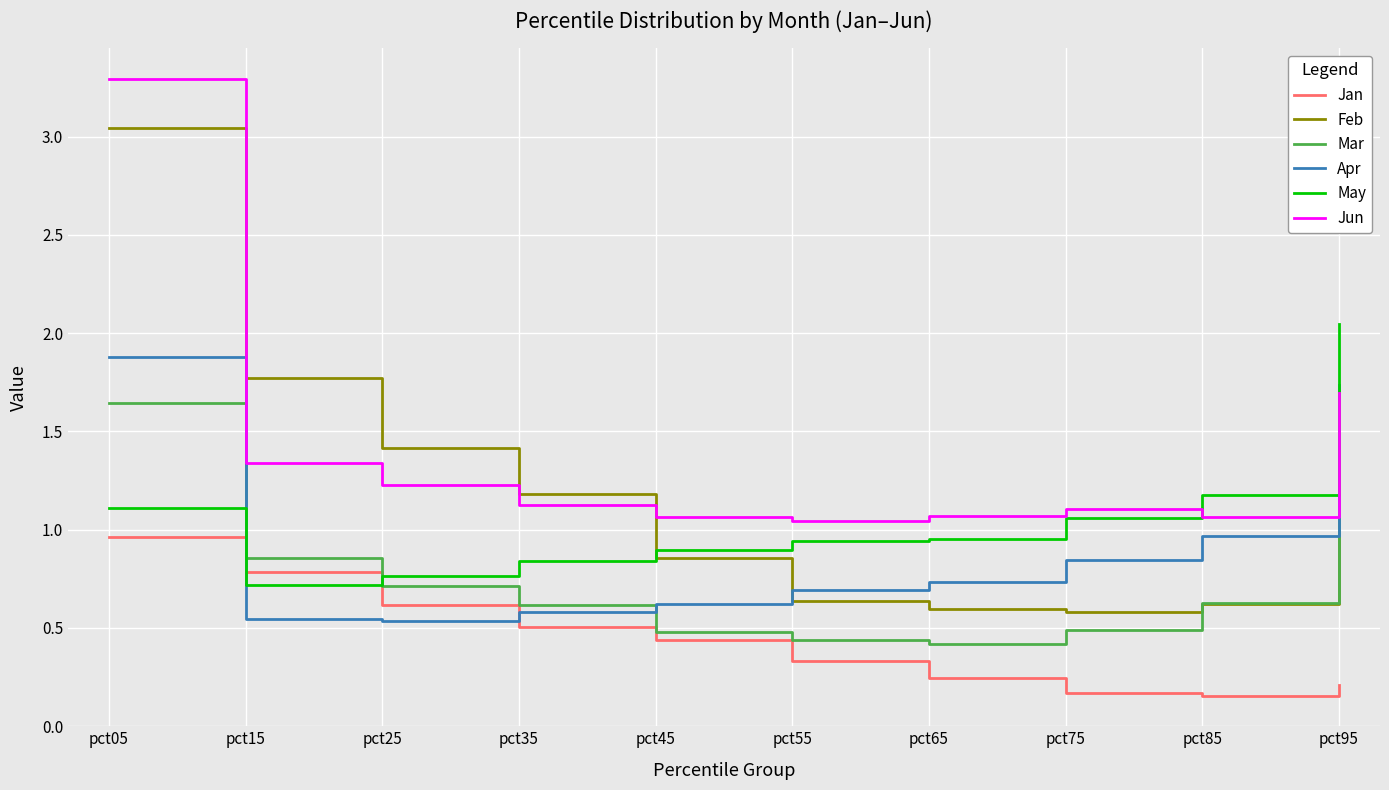

At which category is the sum across all series the highest?

pct05